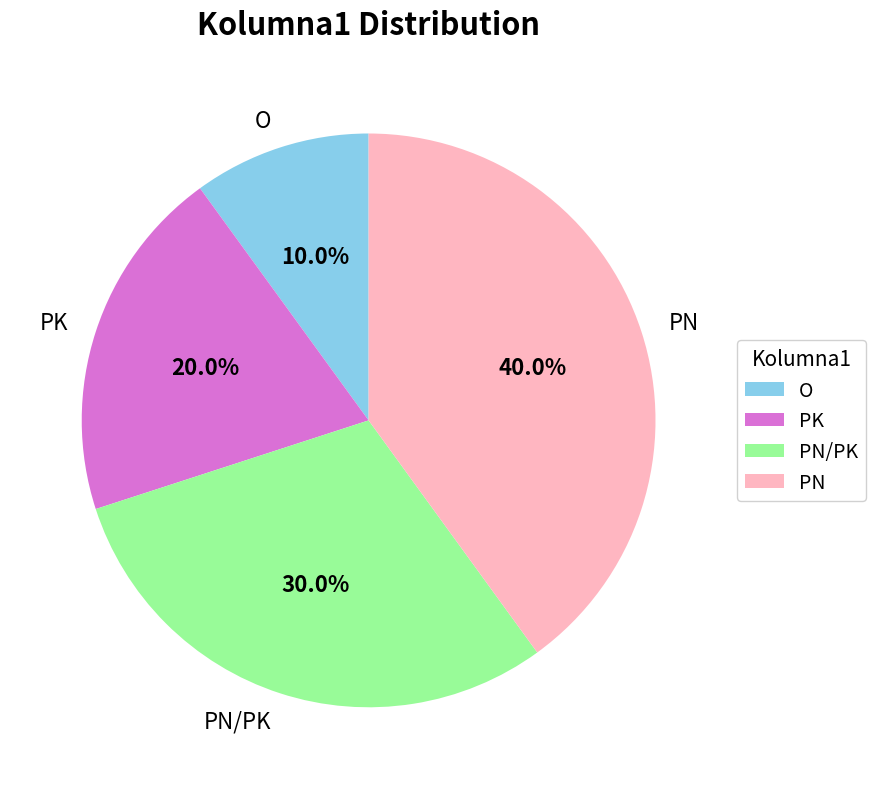

What is the smallest slice in the pie chart?

O